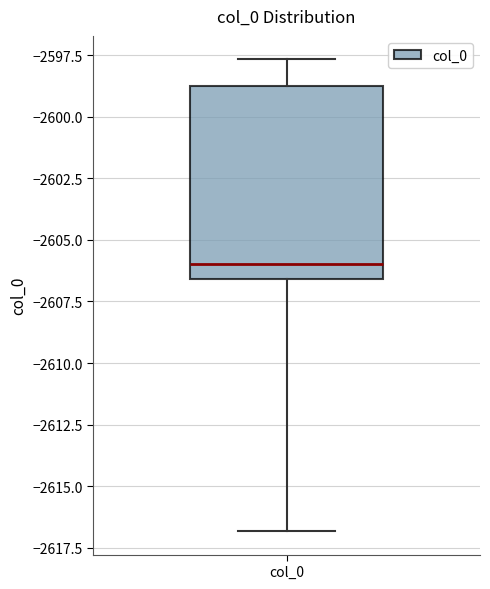

Read this box plot against the y-axis: the position of the median line, the range covered by the box, and the ends of both whiskers. The values are not printed on the chart, so give them approximately, as read against the axis.

median -2606.0, box -2606.5 to -2599.0, whiskers -2617.0 to -2597.5